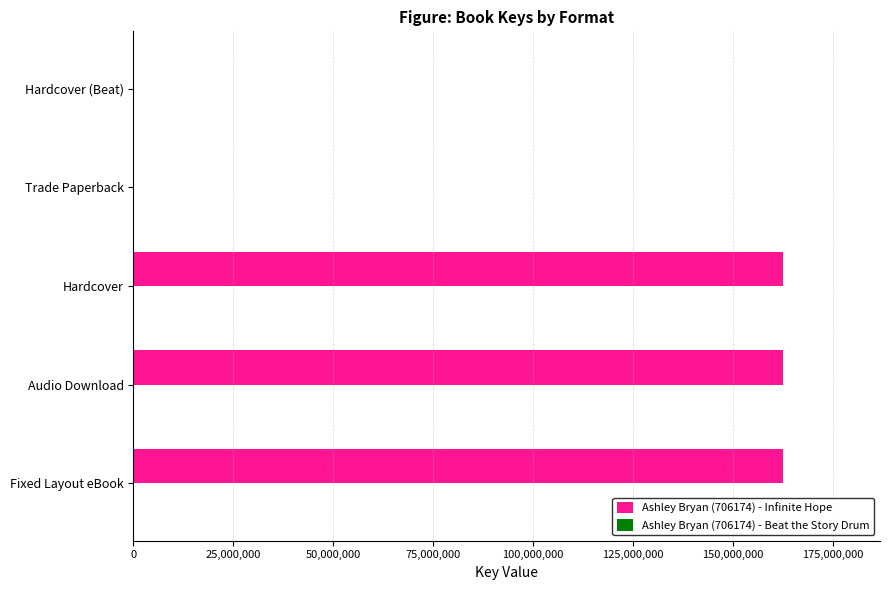

Which series has the largest total across all categories?

Ashley Bryan (706174) - Infinite Hope